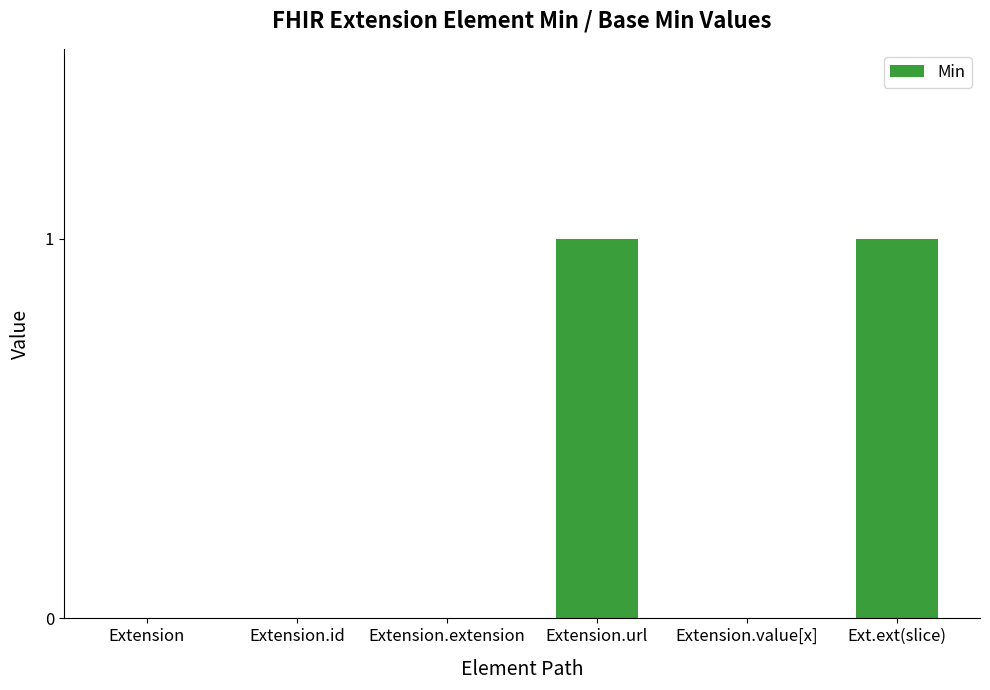

True or false: the data shows 0 at Extension.

True